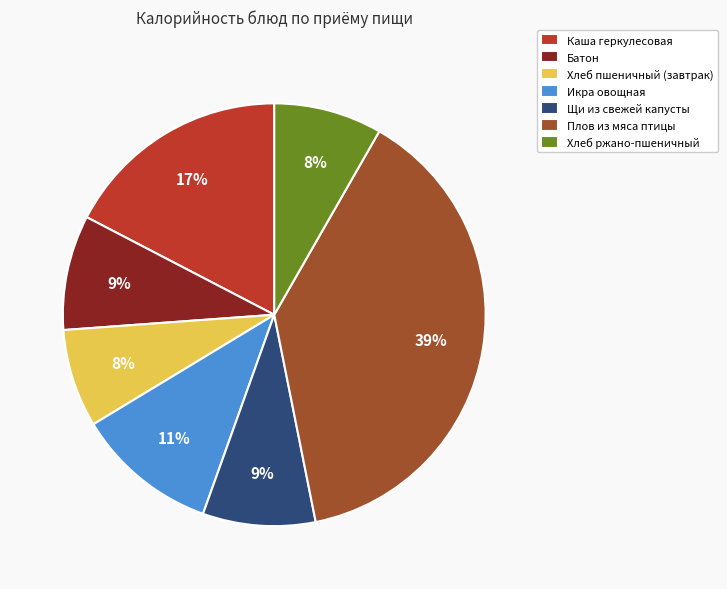

Between Икра овощная and Хлеб ржано-пшеничный, which is larger?

Икра овощная